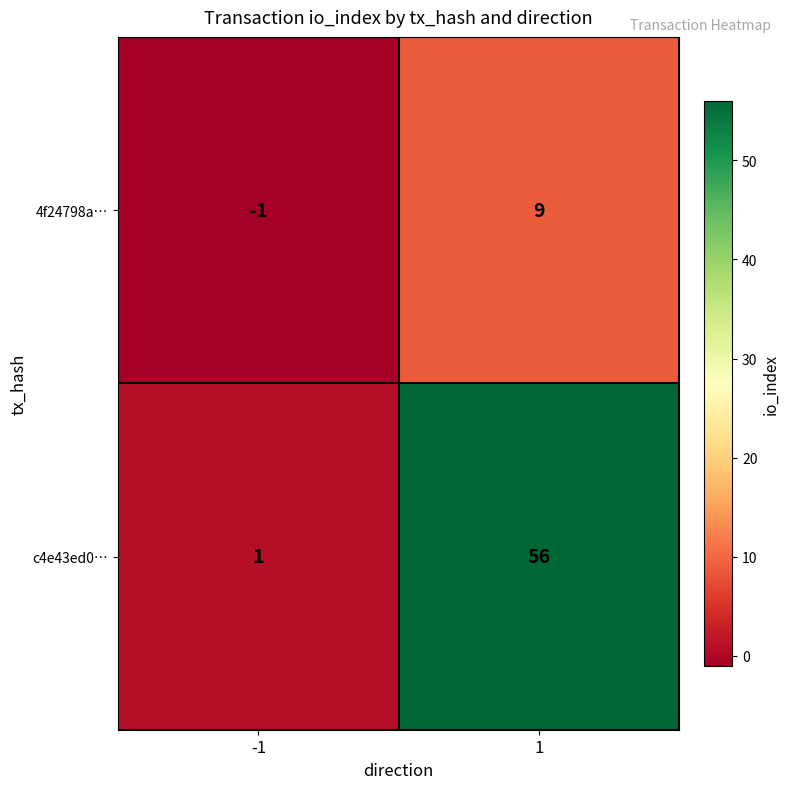

Read the 4f24798a… value at 1, to the nearest 10.

10